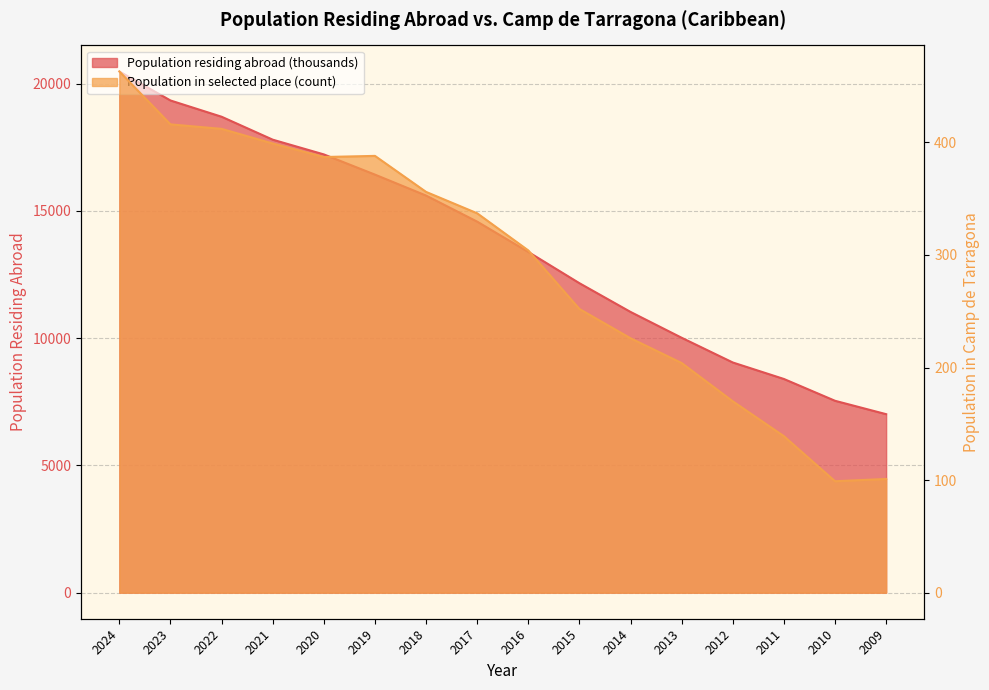

Rank the series at 2011 from highest to lowest value.

Population residing abroad (thousands), Population in selected place (count)